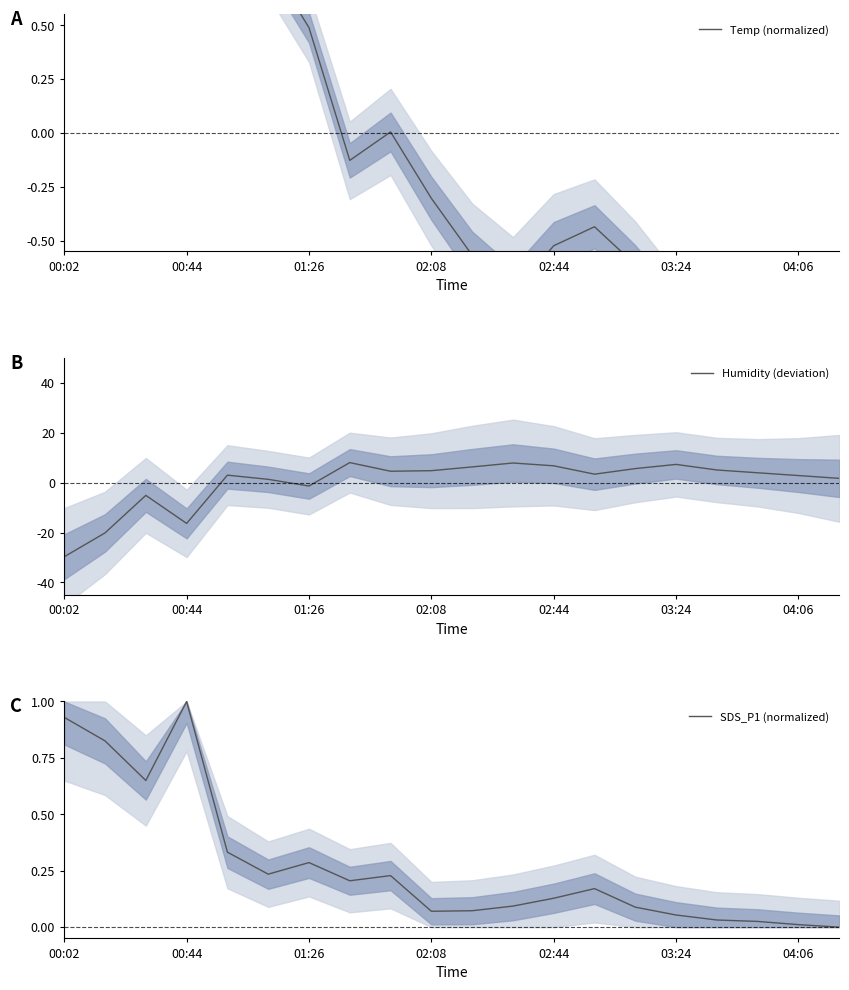

In Temp (normalized), how many points are lower than both neighbors (excluding endpoints)?

3